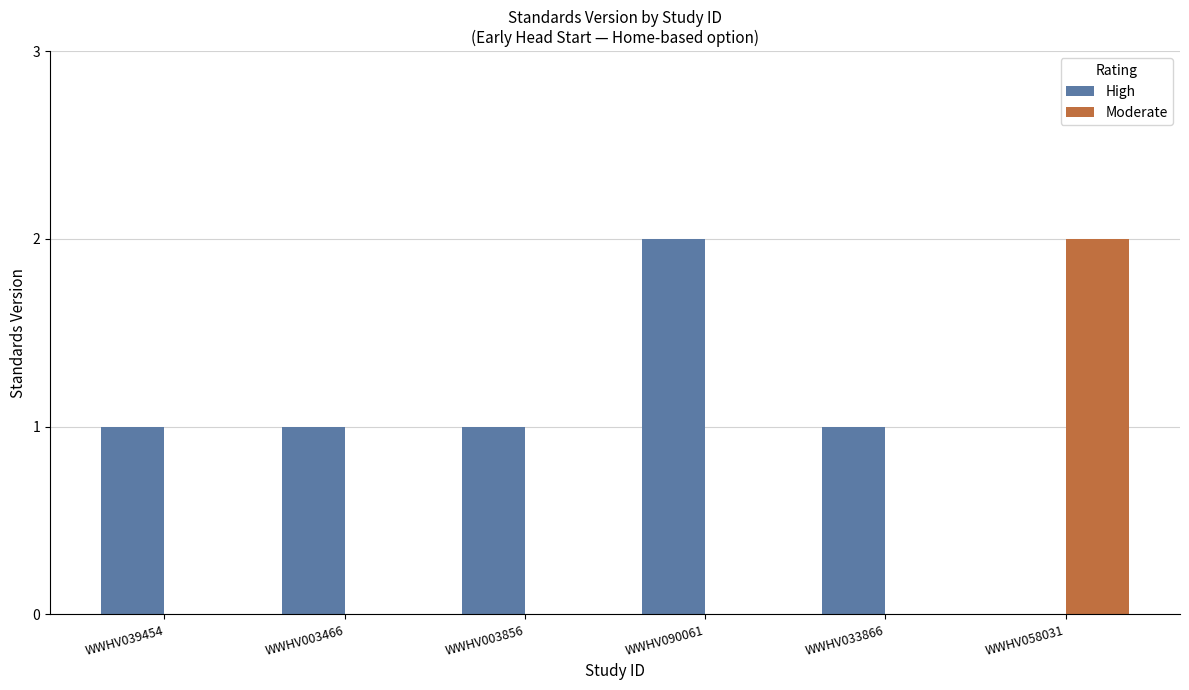

Approximately how many times larger is the value at WWHV003466 compared to WWHV090061?

0.5